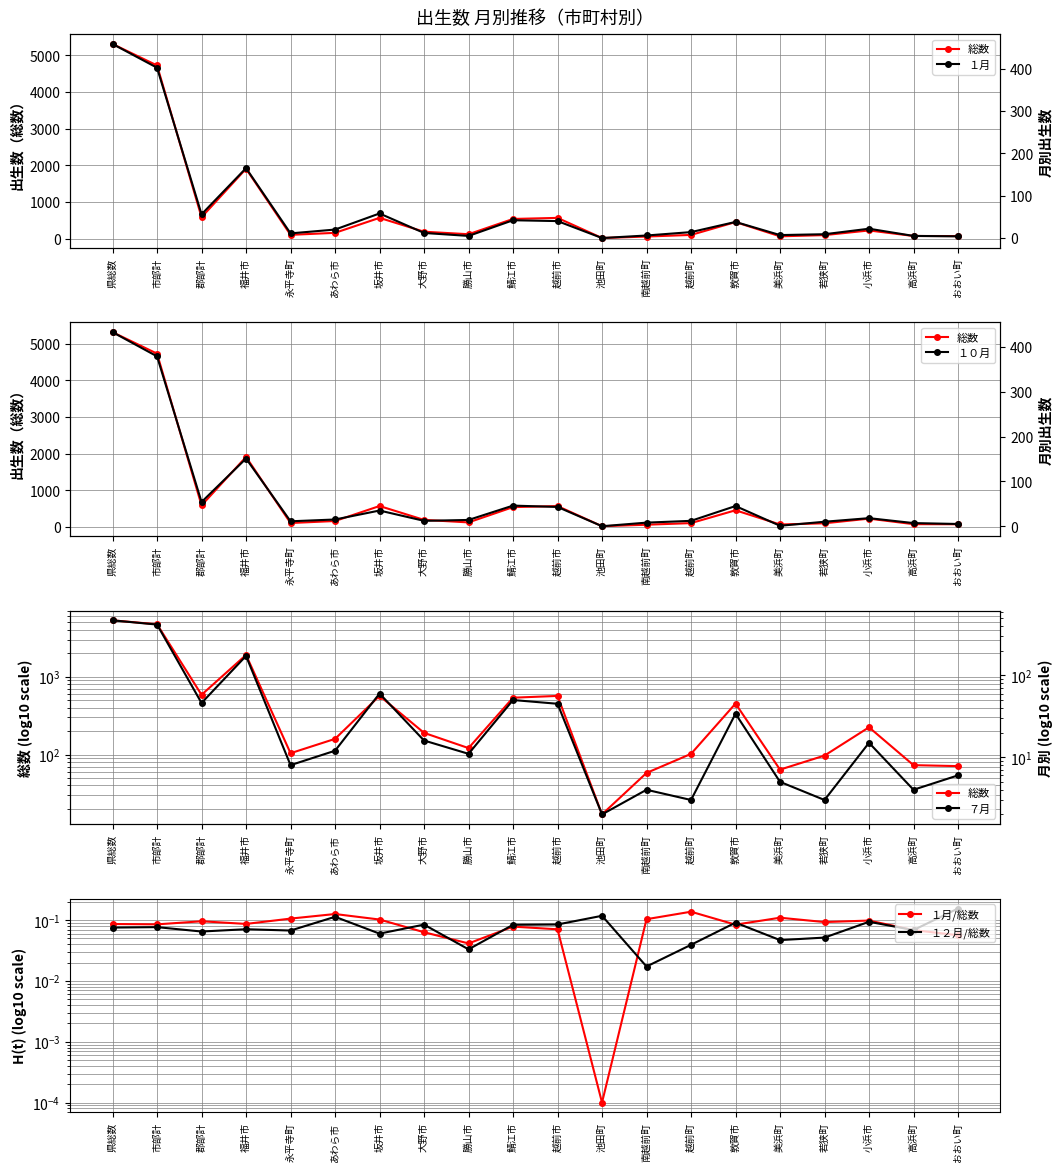

What is the maximum value shown in the chart?

5313.0